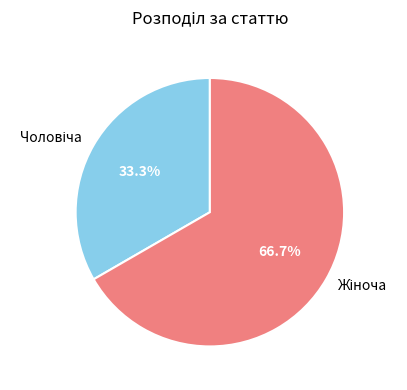

Does any single category account for the majority?

Yes